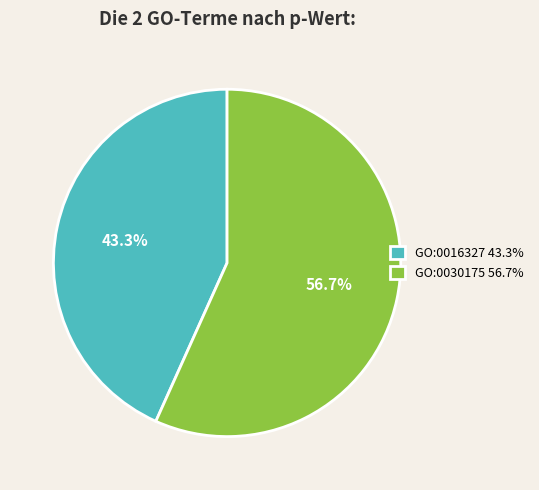

Which category has the biggest portion of the pie?

GO:0030175 56.7%